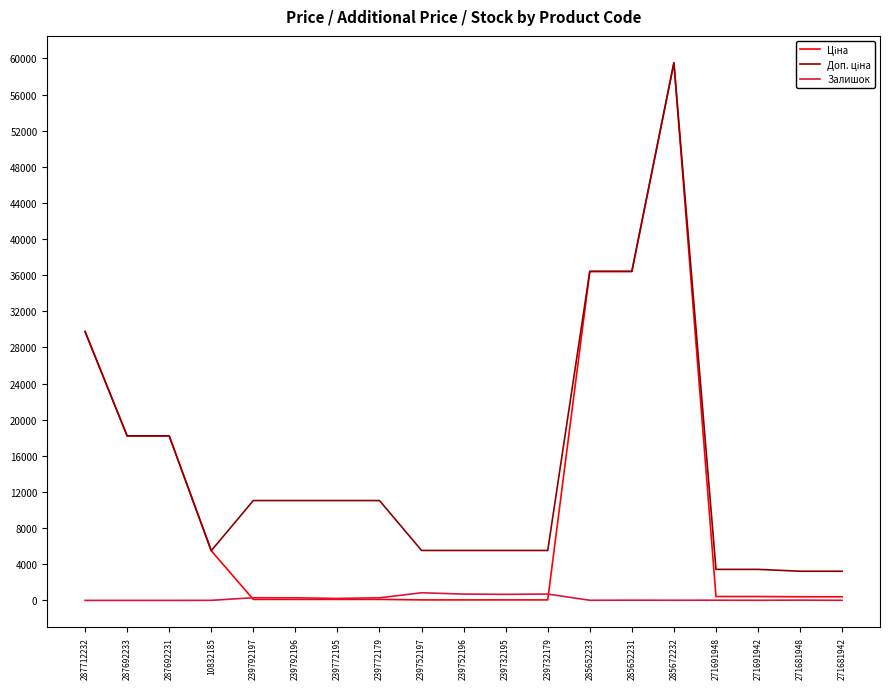

At which category is the sum across all series the highest?

285672232